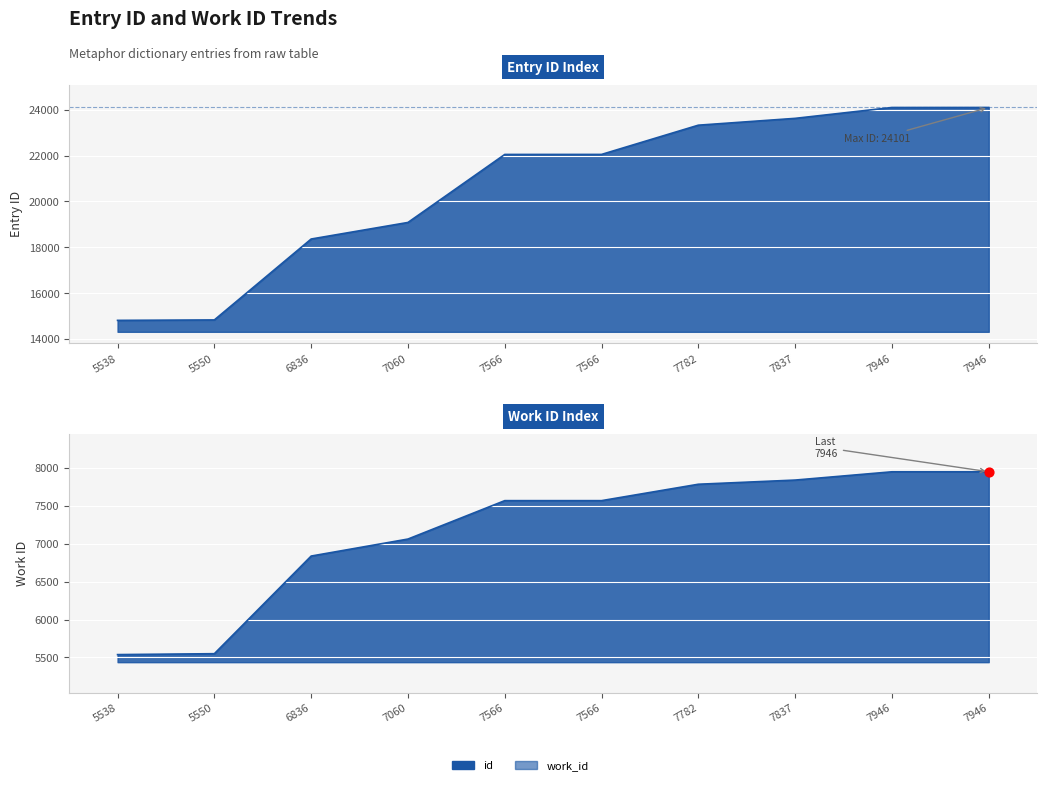

What is the change in value from 6836 to 7060?

+723